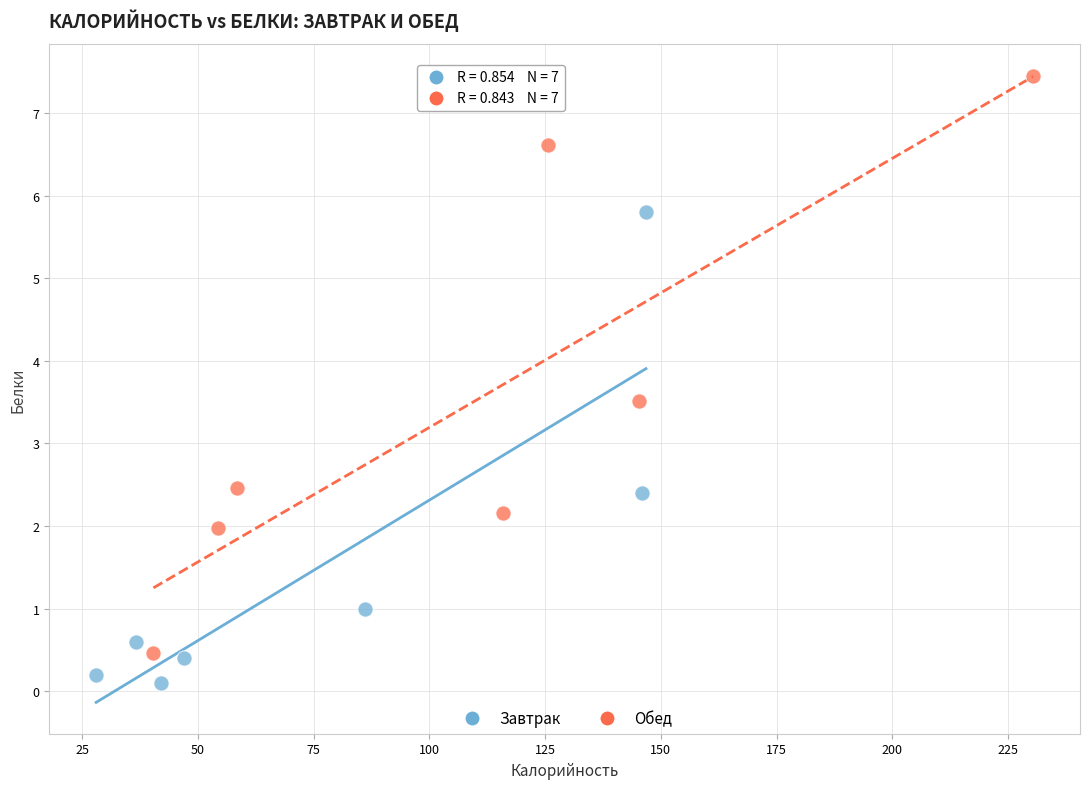

Which series has the widest spread of Y values?

Обед